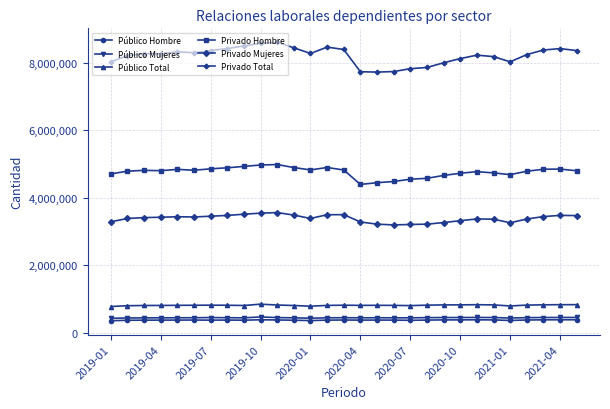

True or false: Privado Mujeres has more than 1 points higher than both neighbors.

True